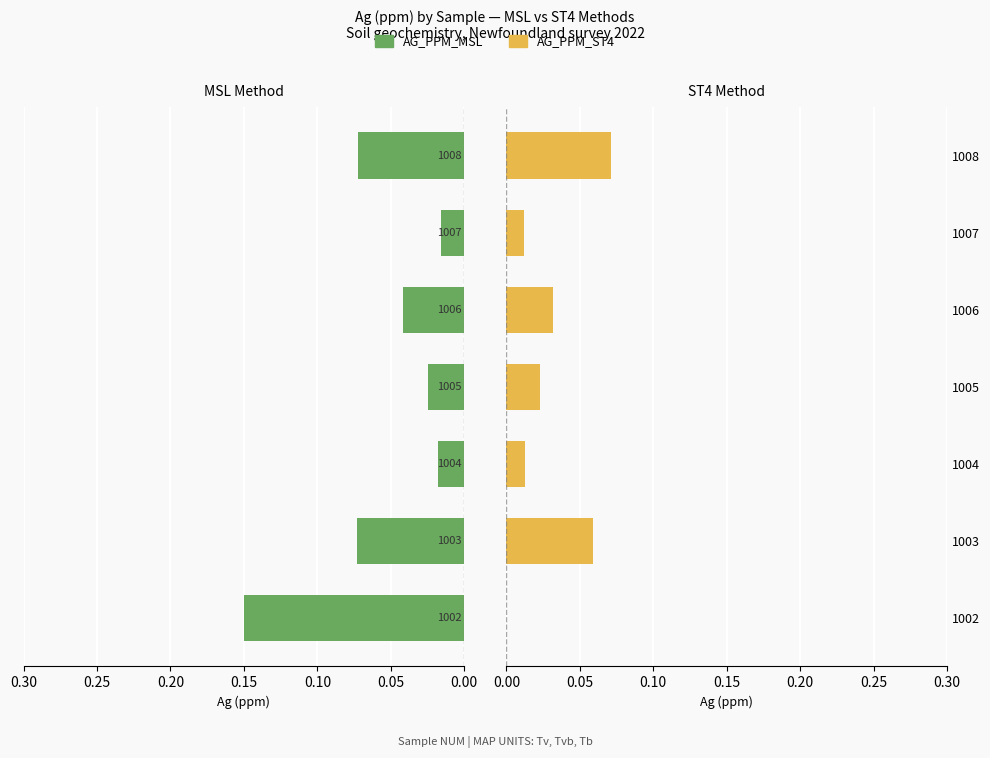

Count the AG_PPM_MSL values in the range 0 to 1.

7